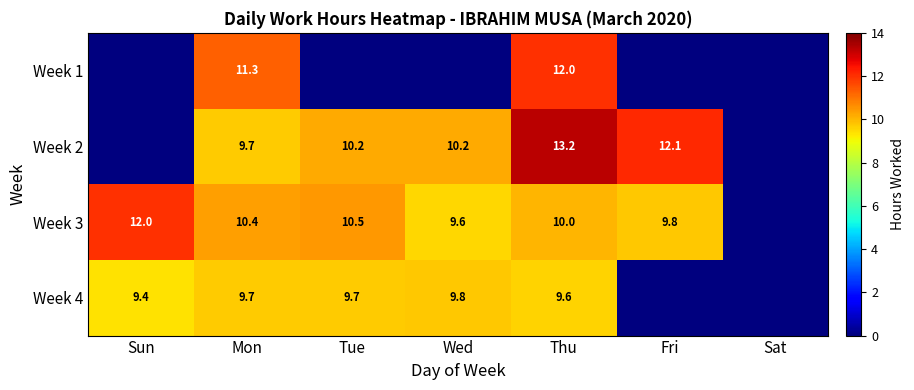

At Thu, list the series in order from smallest to largest.

Week 4, Week 3, Week 1, Week 2